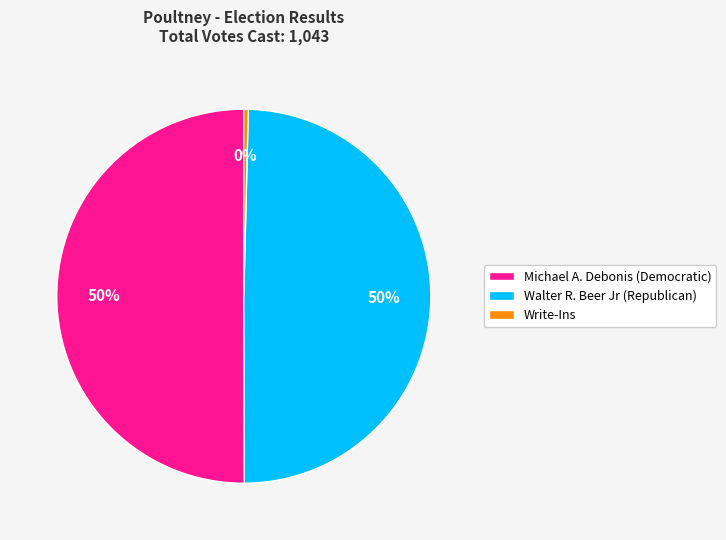

Approximately how many times larger is the value at Walter R. Beer Jr (Republican) compared to Michael A. Debonis (Democratic)?

1.0